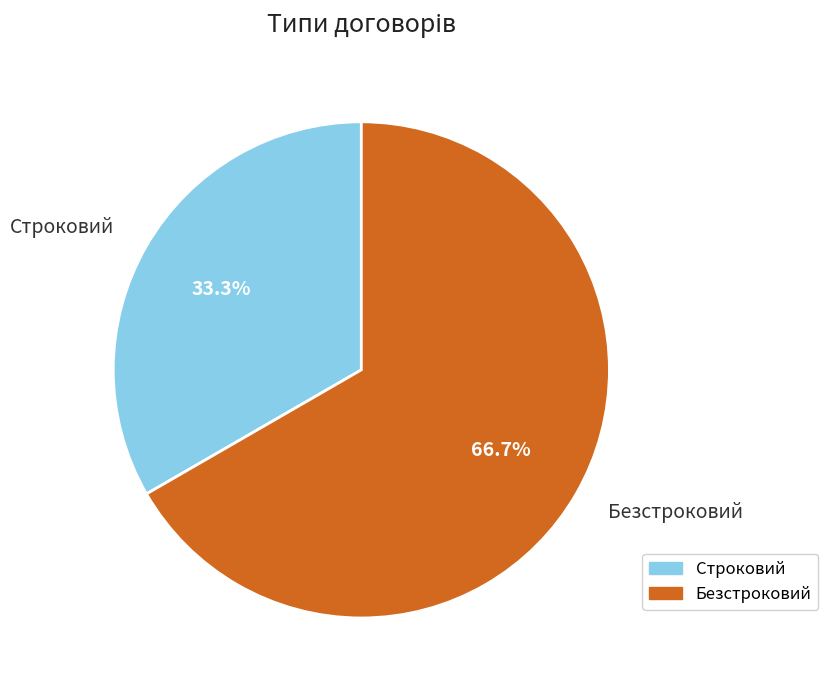

Does Безстроковий represent more than half of the total?

Yes